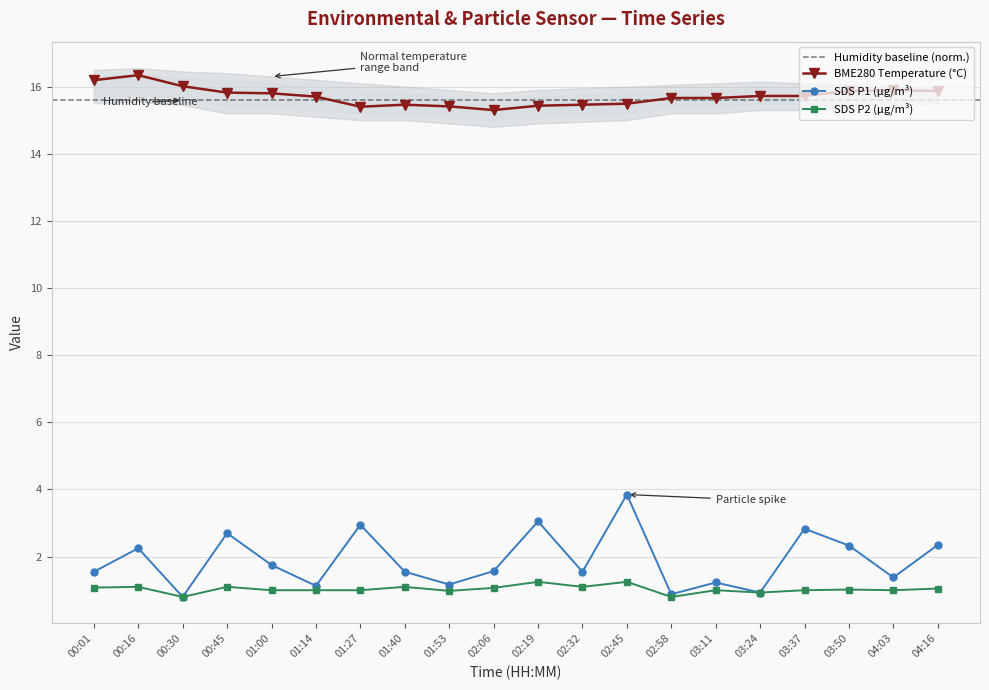

Reading right to left, extract all data points from this chart.

BME280_temperature: 15.9	15.9	15.9	15.7	15.7	15.7	15.7	15.5	15.5	15.4	15.3	15.4	15.5	15.4	15.7	15.8	15.8	16.0	16.3	16.2
SDS_P1: 2.4	1.4	2.3	2.8	0.9	1.2	0.9	3.9	1.6	3.0	1.6	1.2	1.6	3.0	1.1	1.8	2.7	0.8	2.2	1.6
SDS_P2: 1.1	1.0	1.0	1.0	0.9	1.0	0.8	1.2	1.1	1.2	1.1	1.0	1.1	1.0	1.0	1.0	1.1	0.8	1.1	1.1